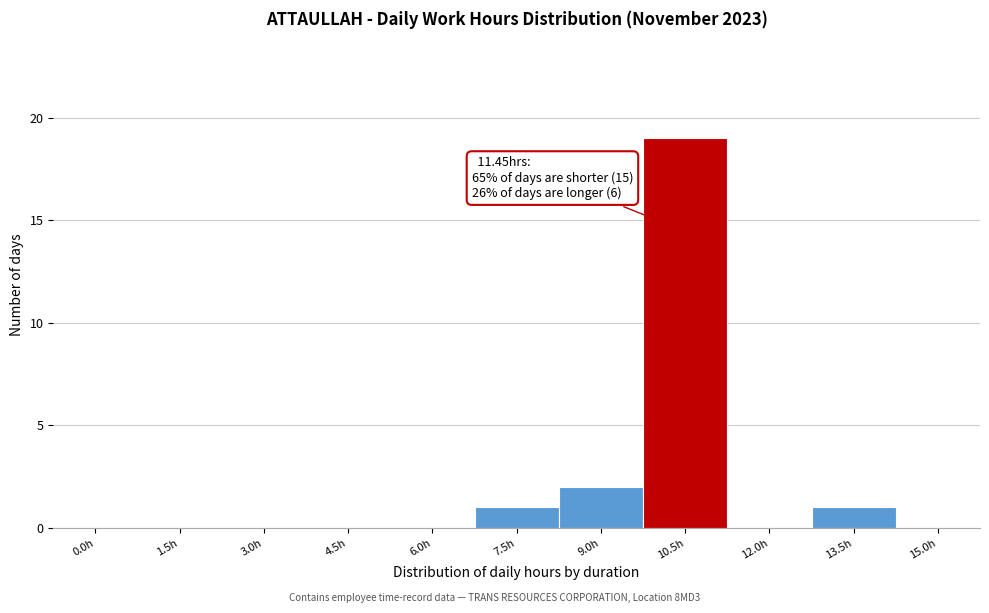

Reading left to right, transcribe all the data shown in this chart.

0.0h=0	1.5h=0	3.0h=0	4.5h=0	6.0h=0	7.5h=1	9.0h=2	10.5h=19	12.0h=0	13.5h=1	15.0h=0